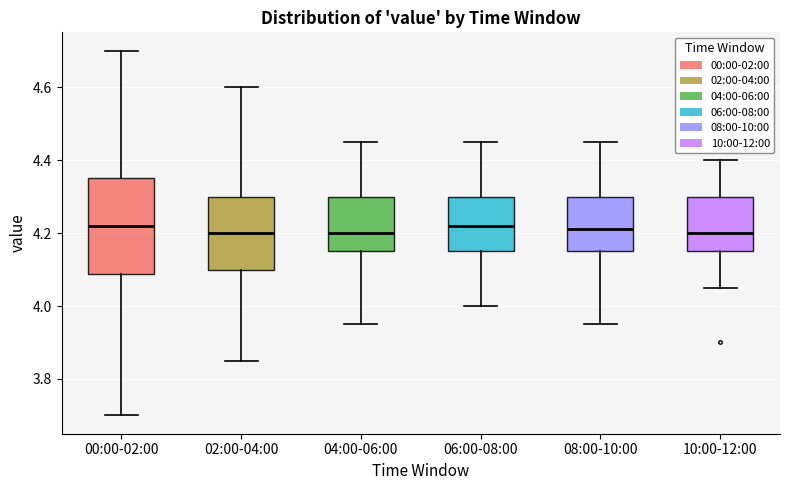

Reading left to right, transcribe this box plot: for each box, give where its median line is, the range the box spans, and where its two whiskers end, as read against the y-axis. The values are not printed on the chart, so give them approximately, as read against the axis.

00:00-02:00: median 4.22, box 4.08 to 4.36, whiskers 3.70 to 4.70
02:00-04:00: median 4.20, box 4.10 to 4.30, whiskers 3.86 to 4.60
04:00-06:00: median 4.20, box 4.16 to 4.30, whiskers 3.96 to 4.46
06:00-08:00: median 4.22, box 4.16 to 4.30, whiskers 4.00 to 4.46
08:00-10:00: median 4.22, box 4.16 to 4.30, whiskers 3.96 to 4.46
10:00-12:00: median 4.20, box 4.16 to 4.30, whiskers 4.06 to 4.40